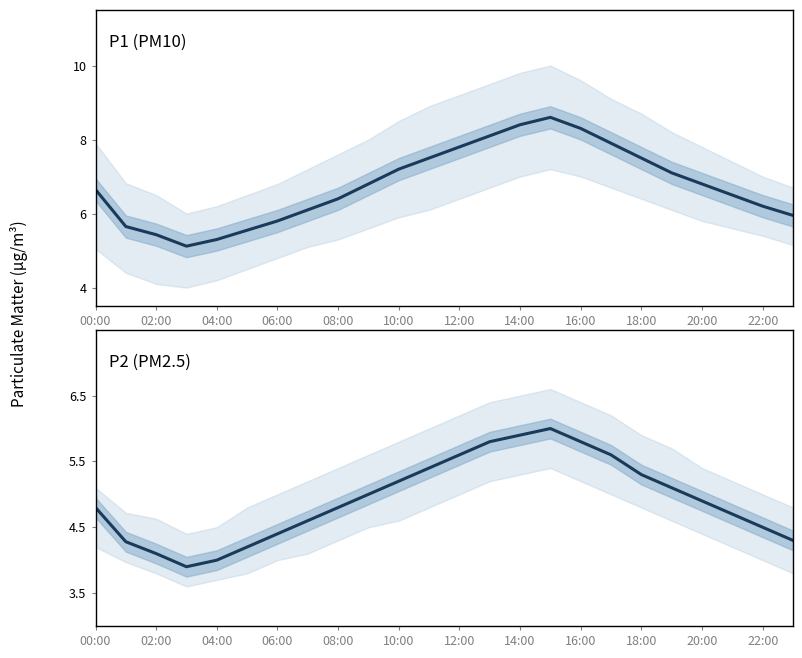

The value of P1 at 21 is 1.6. True or false?

False